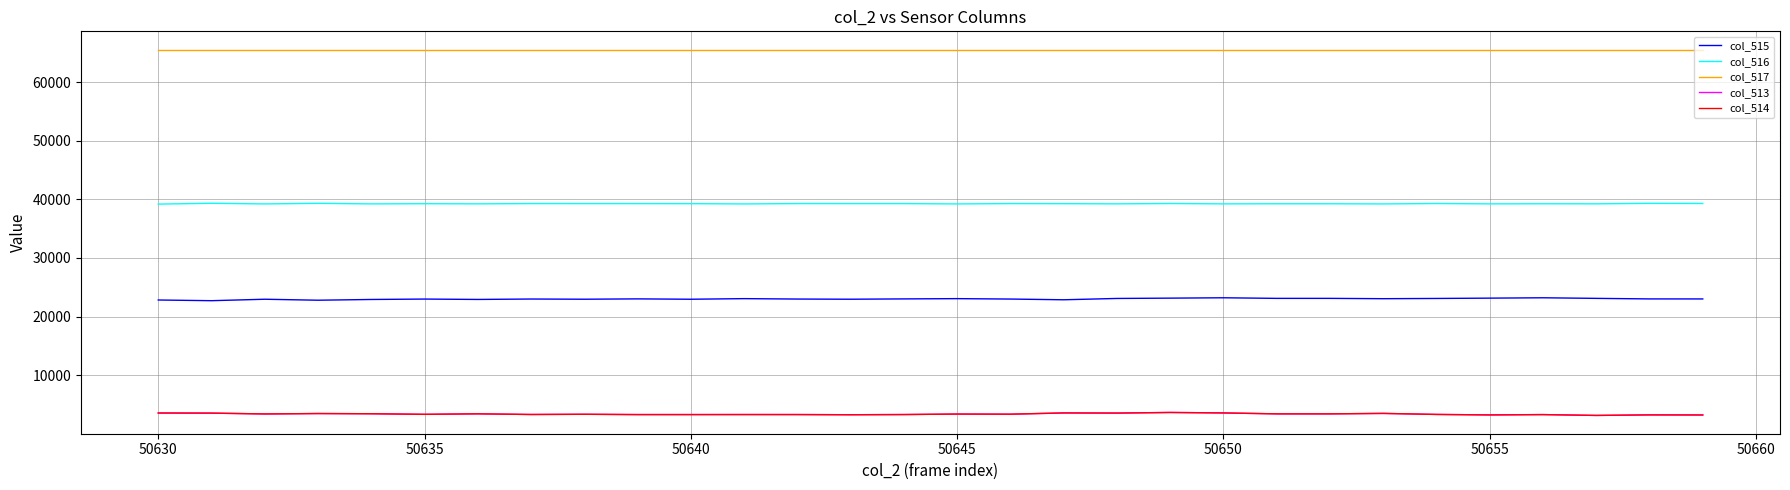

What is the minimum value for col_516?

39179